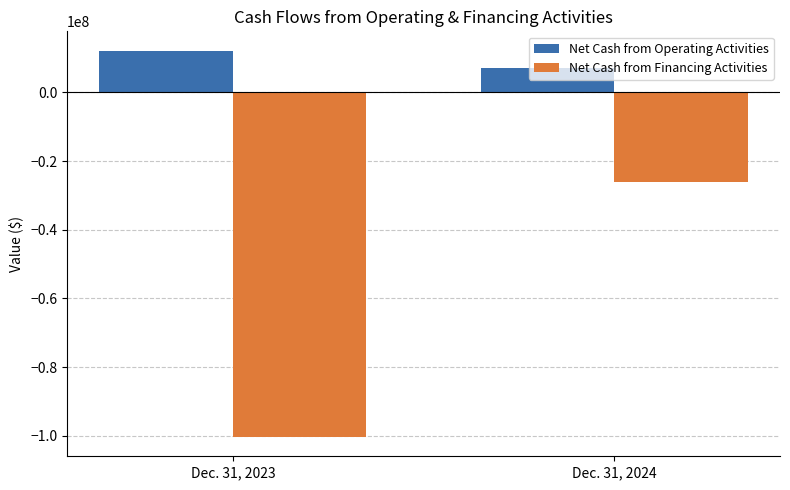

What is the difference between the maximum and minimum values in the Net Cash from Financing Activities series?

74161297